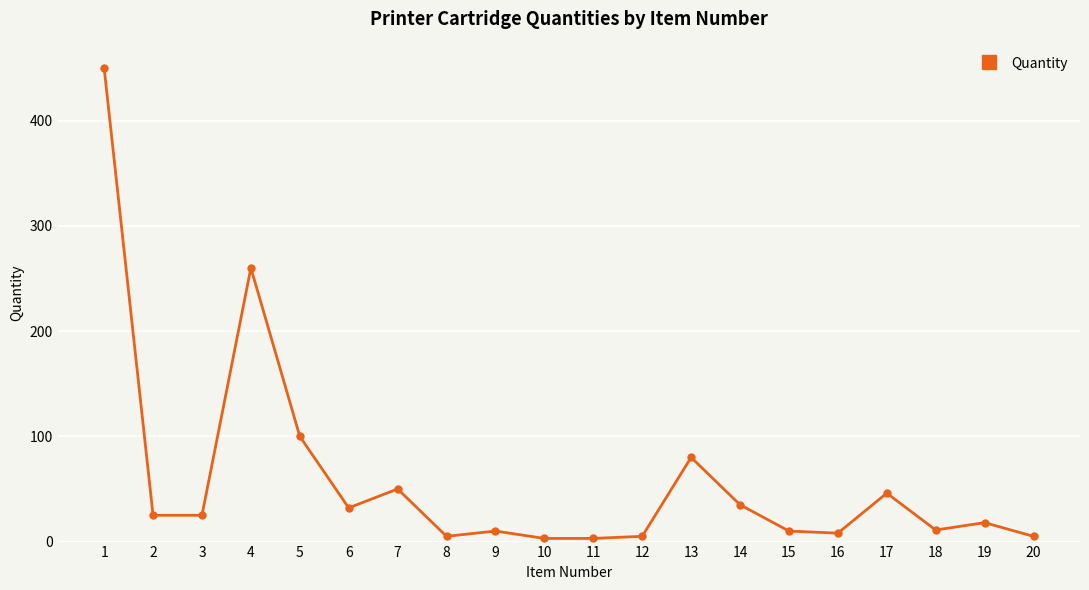

How many series are shown in this chart?

1